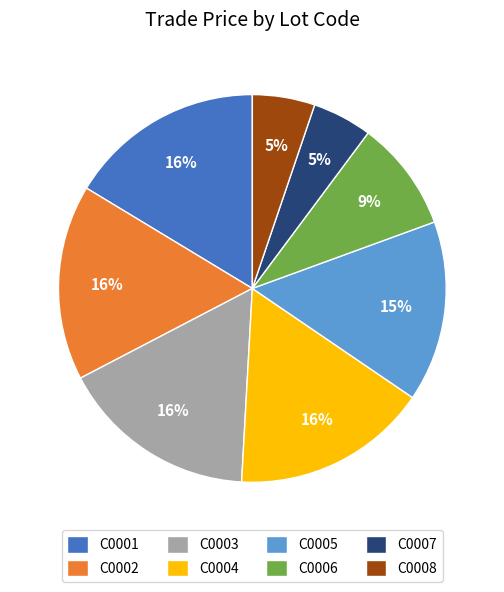

To the nearest percent, what is the difference between the C0008 and C0004 slice percentages?

11%